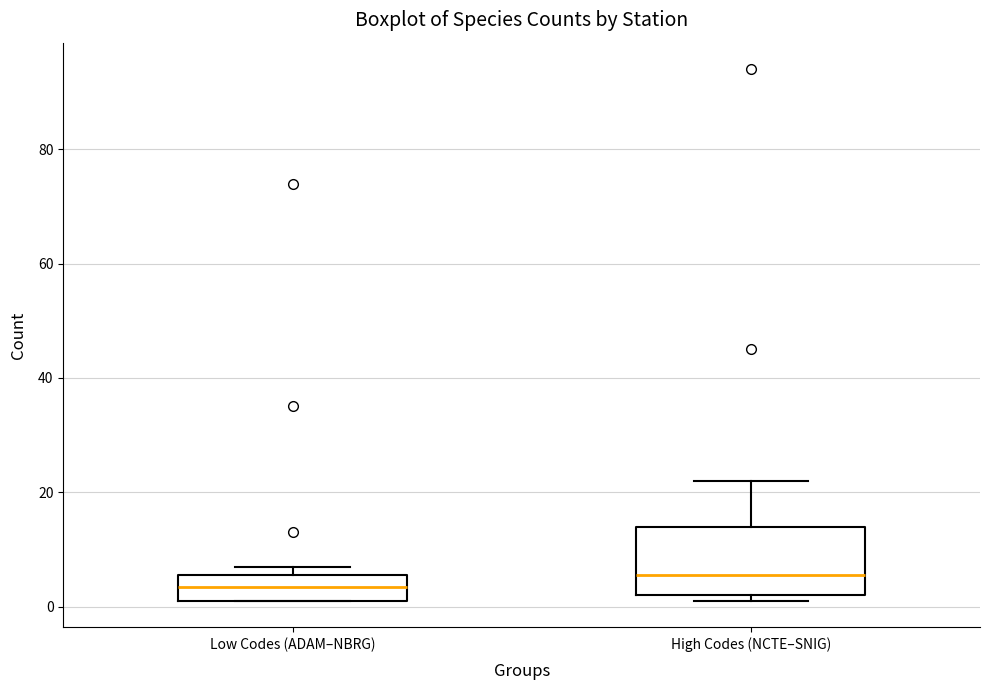

Which box is the tallest, from its lower edge to its upper edge?

High Codes (NCTE–SNIG)